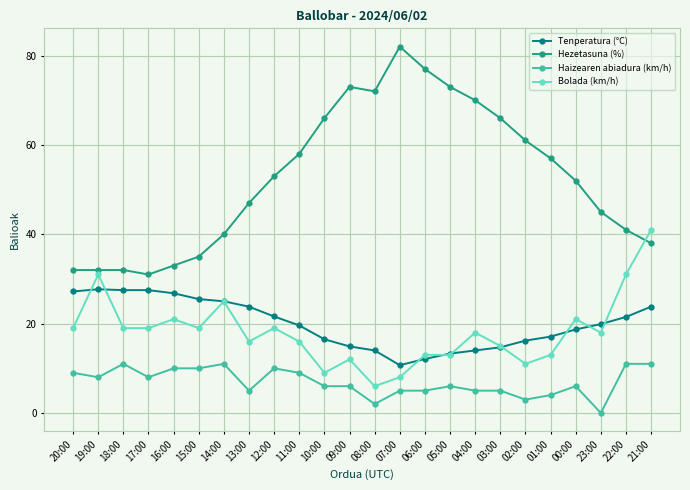

True or false: Tenperatura (°C) and Hezetasuna (%) cross at least once.

False